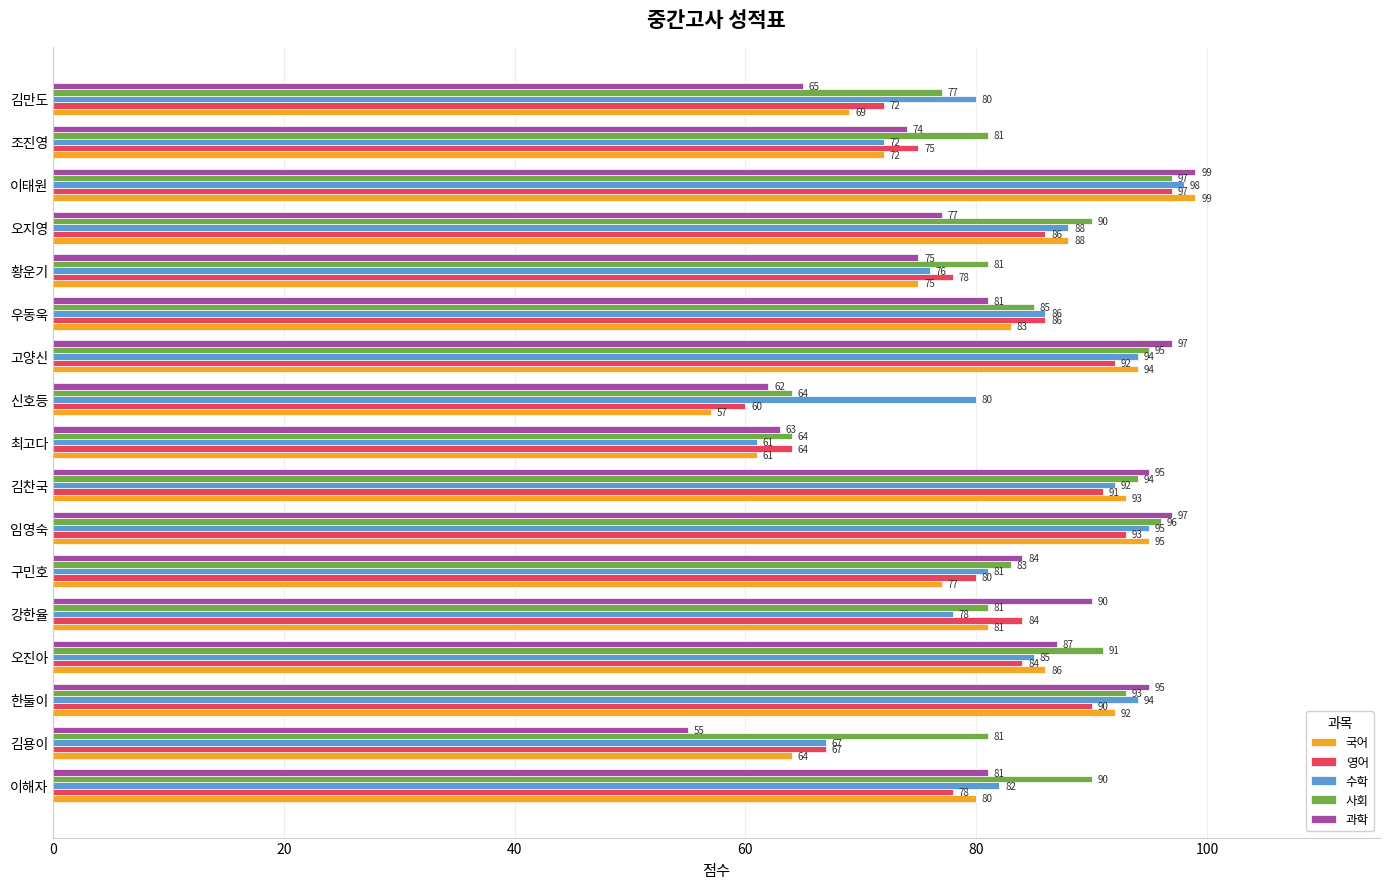

At 김찬국, list the series in order from largest to smallest.

과학, 사회, 국어, 수학, 영어